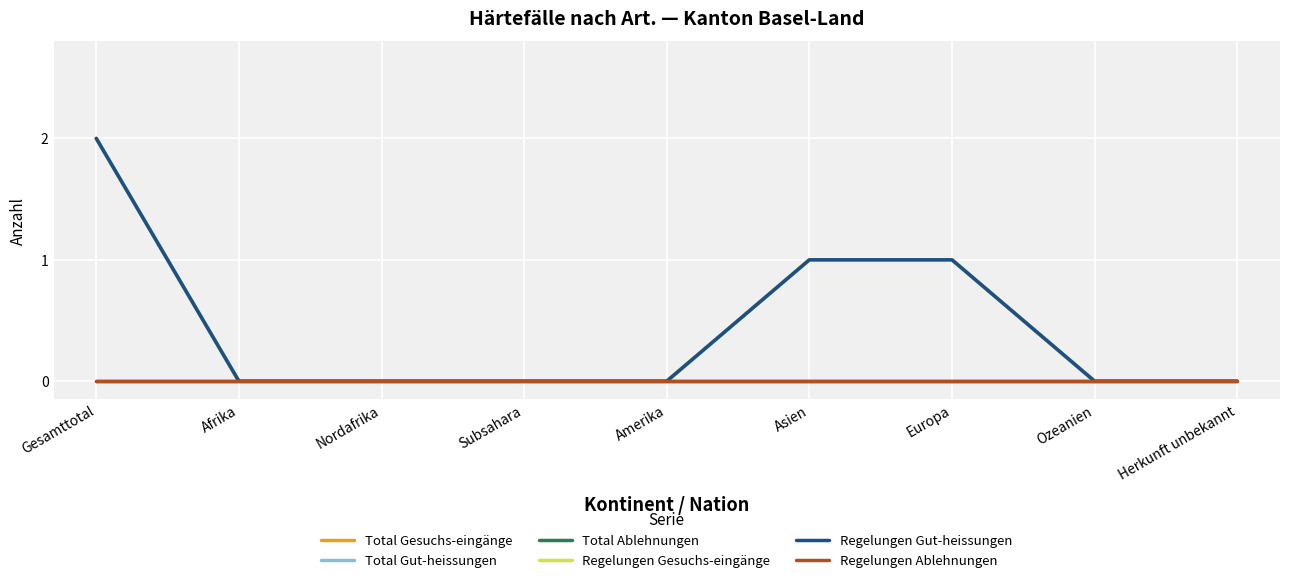

Count the Regelungen Gut-heissungen values in the range 0 to 1.

8